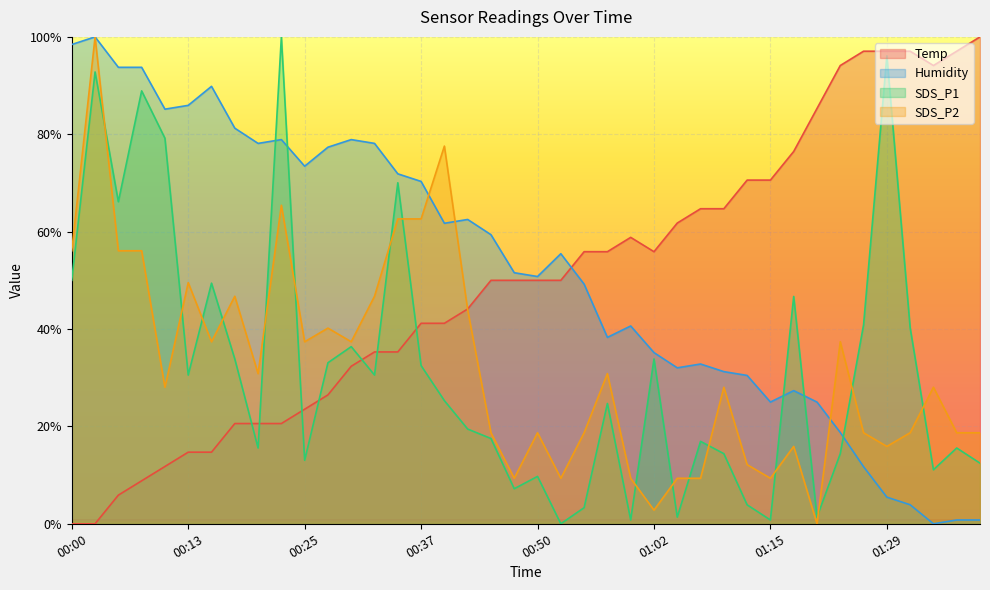

Reading right to left, extract all data points from this chart.

Temp: 01:39=100.0	01:36=97.1	01:34=94.1	01:32=97.1	01:29=97.1	01:26=97.1	01:23=94.1	01:21=85.3	01:18=76.5	01:15=70.6	01:13=70.6	01:10=64.7	01:07=64.7	01:05=61.8	01:02=55.9	01:00=58.8	00:57=55.9	00:55=55.9	00:52=50.0	00:50=50.0	00:47=50.0	00:45=50.0	00:42=44.1	00:40=41.2	00:37=41.2	00:35=35.3	00:32=35.3	00:30=32.4	00:27=26.5	00:25=23.5	00:23=20.6	00:20=20.6	00:18=20.6	00:15=14.7	00:13=14.7	00:10=11.8	00:08=8.8	00:05=5.9	00:03=0.0	00:00=0.0
Humidity: 01:39=0.8	01:36=0.8	01:34=0.0	01:32=3.9	01:29=5.5	01:26=11.7	01:23=18.7	01:21=25.0	01:18=27.3	01:15=25.0	01:13=30.5	01:10=31.3	01:07=32.8	01:05=32.0	01:02=35.2	01:00=40.6	00:57=38.3	00:55=49.2	00:52=55.5	00:50=50.8	00:47=51.6	00:45=59.4	00:42=62.5	00:40=61.7	00:37=70.3	00:35=71.9	00:32=78.1	00:30=78.9	00:27=77.3	00:25=73.4	00:23=78.9	00:20=78.1	00:18=81.3	00:15=89.8	00:13=85.9	00:10=85.2	00:08=93.8	00:05=93.8	00:03=100.0	00:00=98.4
SDS_P1: 01:39=12.5	01:36=15.6	01:34=11.1	01:32=40.3	01:29=96.1	01:26=40.9	01:23=14.4	01:21=1.4	01:18=46.7	01:15=0.8	01:13=3.9	01:10=14.4	01:07=16.9	01:05=1.4	01:02=33.9	01:00=0.8	00:57=24.7	00:55=3.3	00:52=0.0	00:50=9.7	00:47=7.2	00:45=17.5	00:42=19.5	00:40=25.3	00:37=32.5	00:35=70.0	00:32=30.5	00:30=36.4	00:27=33.1	00:25=13.0	00:23=100.0	00:20=15.6	00:18=33.9	00:15=49.4	00:13=30.5	00:10=79.2	00:08=88.9	00:05=66.1	00:03=92.8	00:00=50.0
SDS_P2: 01:39=18.7	01:36=18.7	01:34=28.0	01:32=18.7	01:29=15.9	01:26=18.7	01:23=37.4	01:21=0.0	01:18=15.9	01:15=9.3	01:13=12.1	01:10=28.0	01:07=9.3	01:05=9.3	01:02=2.8	01:00=9.3	00:57=30.8	00:55=18.7	00:52=9.3	00:50=18.7	00:47=9.3	00:45=18.7	00:42=43.9	00:40=77.6	00:37=62.6	00:35=62.6	00:32=46.7	00:30=37.4	00:27=40.2	00:25=37.4	00:23=65.4	00:20=30.8	00:18=46.7	00:15=37.4	00:13=49.5	00:10=28.0	00:08=56.1	00:05=56.1	00:03=100.0	00:00=56.1